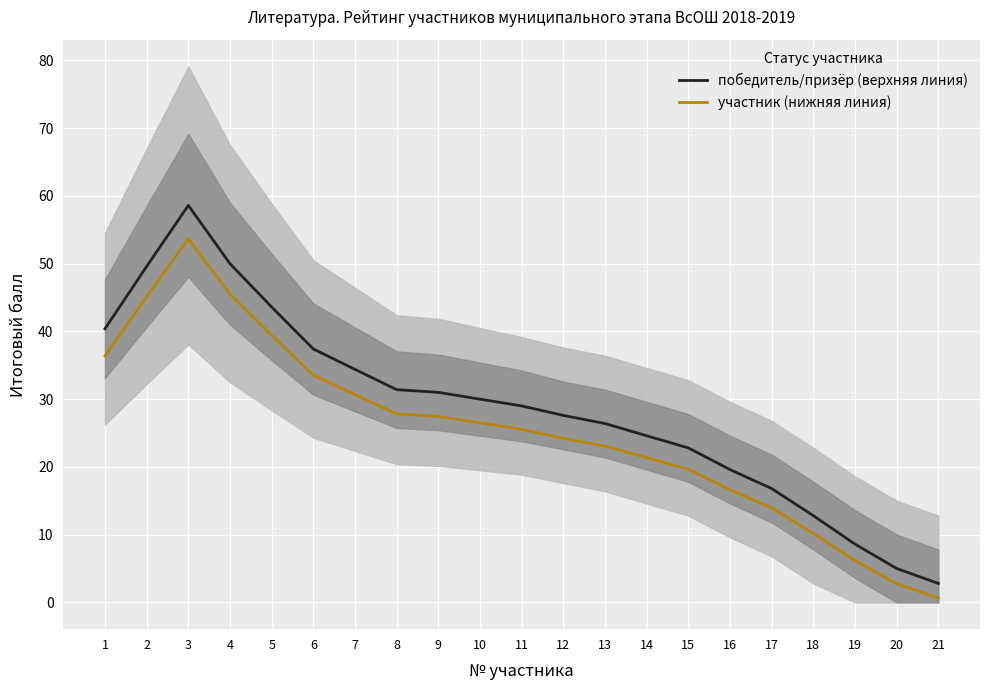

What is the sum of all победитель/призёр (верхняя линия) values?

602.4